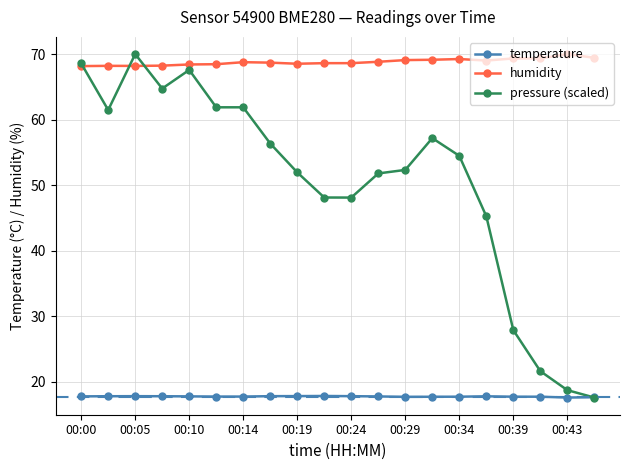

At how many categories does at least one series exceed 31?

20